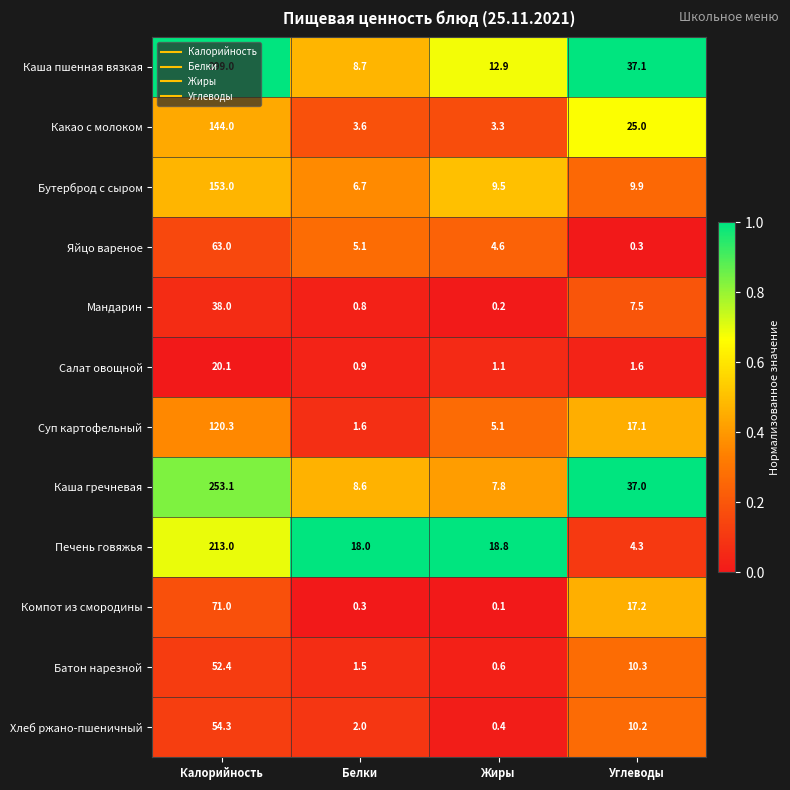

Which series has the largest range (max minus min)?

Каша пшенная вязкая